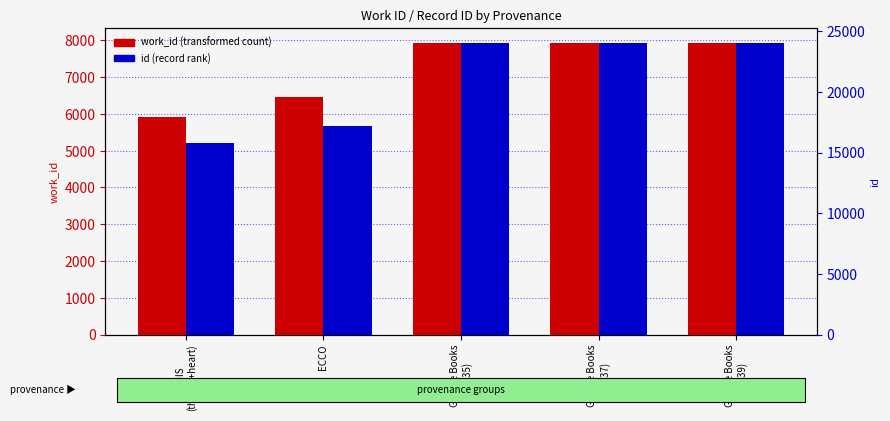

At which label does id reach its peak?

Google Books
(7939)